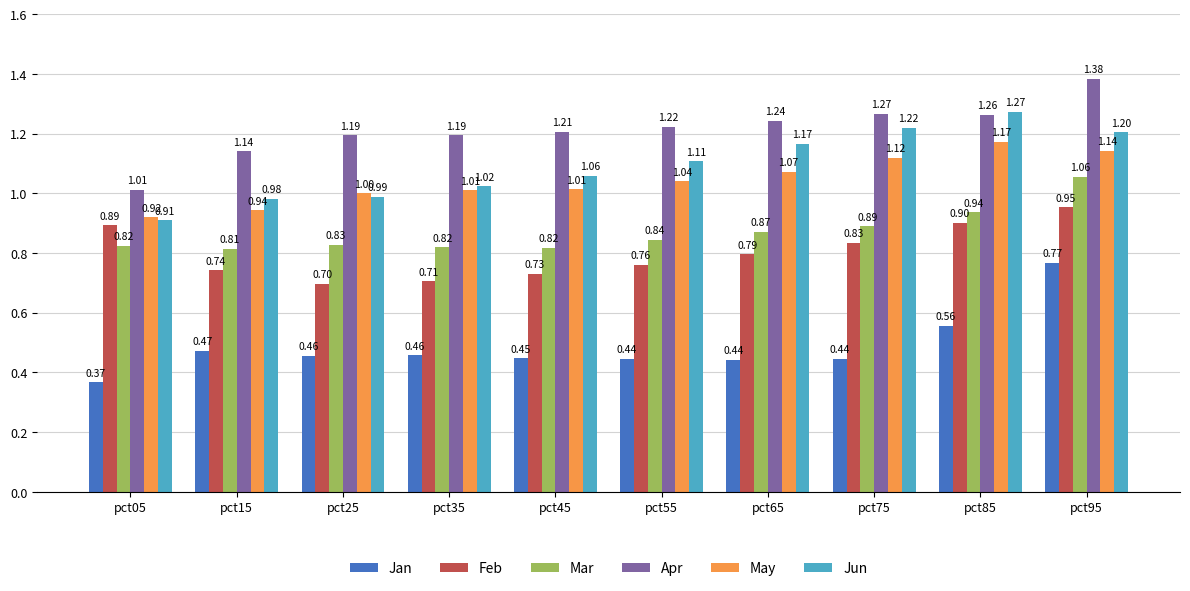

Which series has the largest total across all categories?

Apr